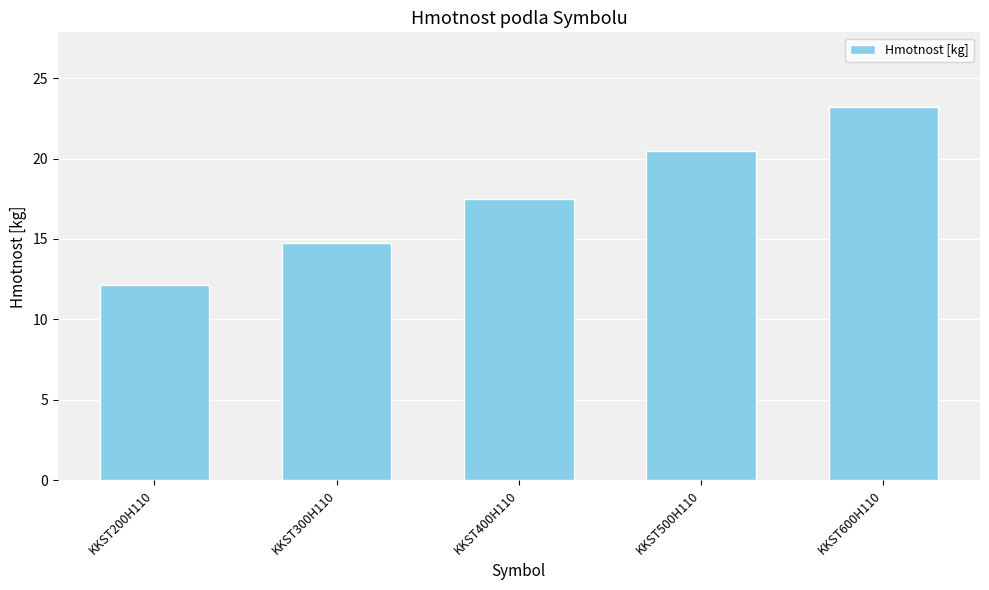

Between KKST400H110 and KKST600H110, which is larger?

KKST600H110